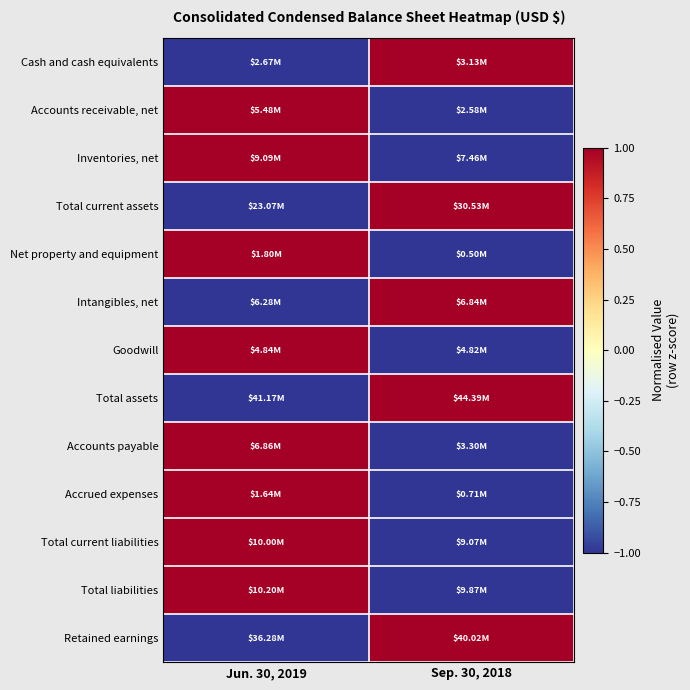

Reading left to right, transcribe all the data shown in this chart.

Cash and cash equivalents: Jun. 30, 2019=-1	Sep. 30, 2018=1
Accounts receivable, net: Jun. 30, 2019=1	Sep. 30, 2018=-1
Inventories, net: Jun. 30, 2019=1	Sep. 30, 2018=-1
Total current assets: Jun. 30, 2019=-1	Sep. 30, 2018=1
Net property and equipment: Jun. 30, 2019=1	Sep. 30, 2018=-1
Intangibles, net: Jun. 30, 2019=-1	Sep. 30, 2018=1
Goodwill: Jun. 30, 2019=1	Sep. 30, 2018=-1
Total assets: Jun. 30, 2019=-1	Sep. 30, 2018=1
Accounts payable: Jun. 30, 2019=1	Sep. 30, 2018=-1
Accrued expenses: Jun. 30, 2019=1	Sep. 30, 2018=-1
Total current liabilities: Jun. 30, 2019=1	Sep. 30, 2018=-1
Total liabilities: Jun. 30, 2019=1	Sep. 30, 2018=-1
Retained earnings: Jun. 30, 2019=-1	Sep. 30, 2018=1